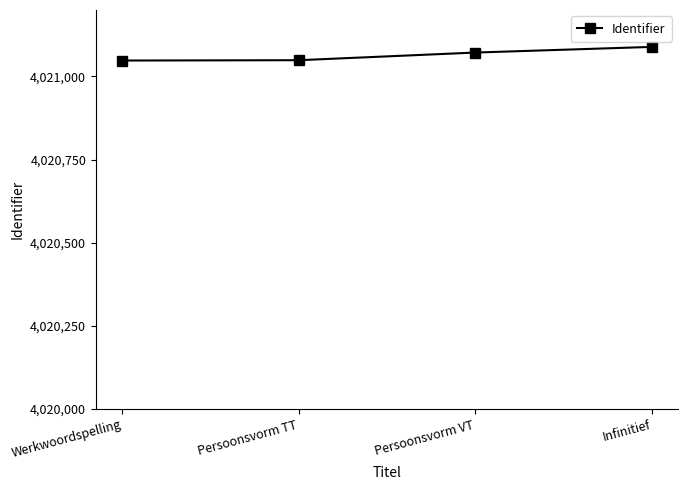

At which category does the chart reach its peak across all series?

Infinitief